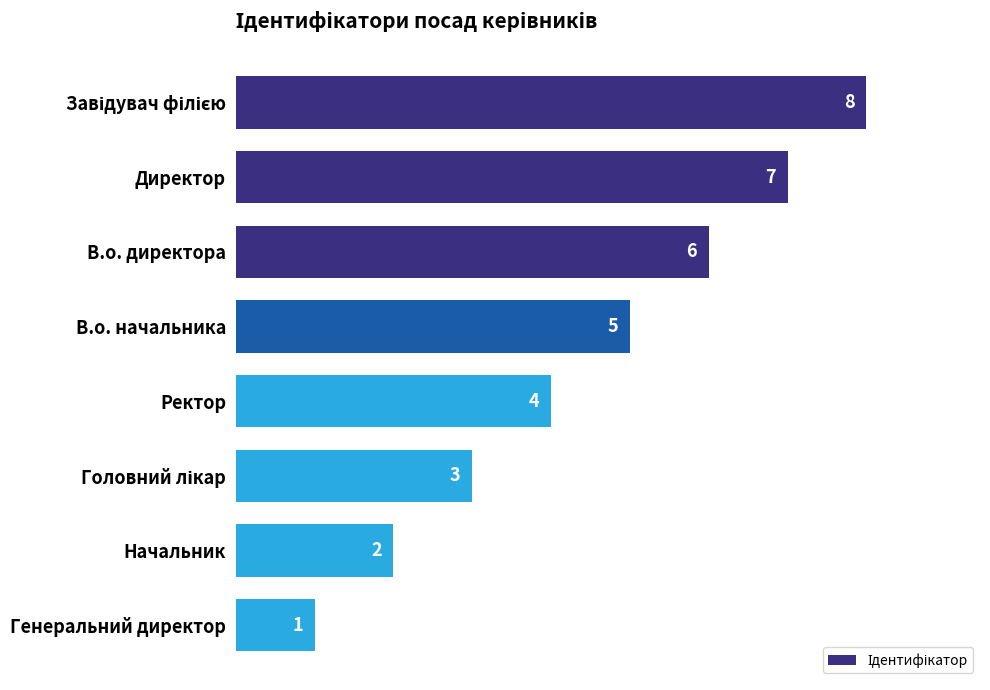

What is the sum of all values?

36